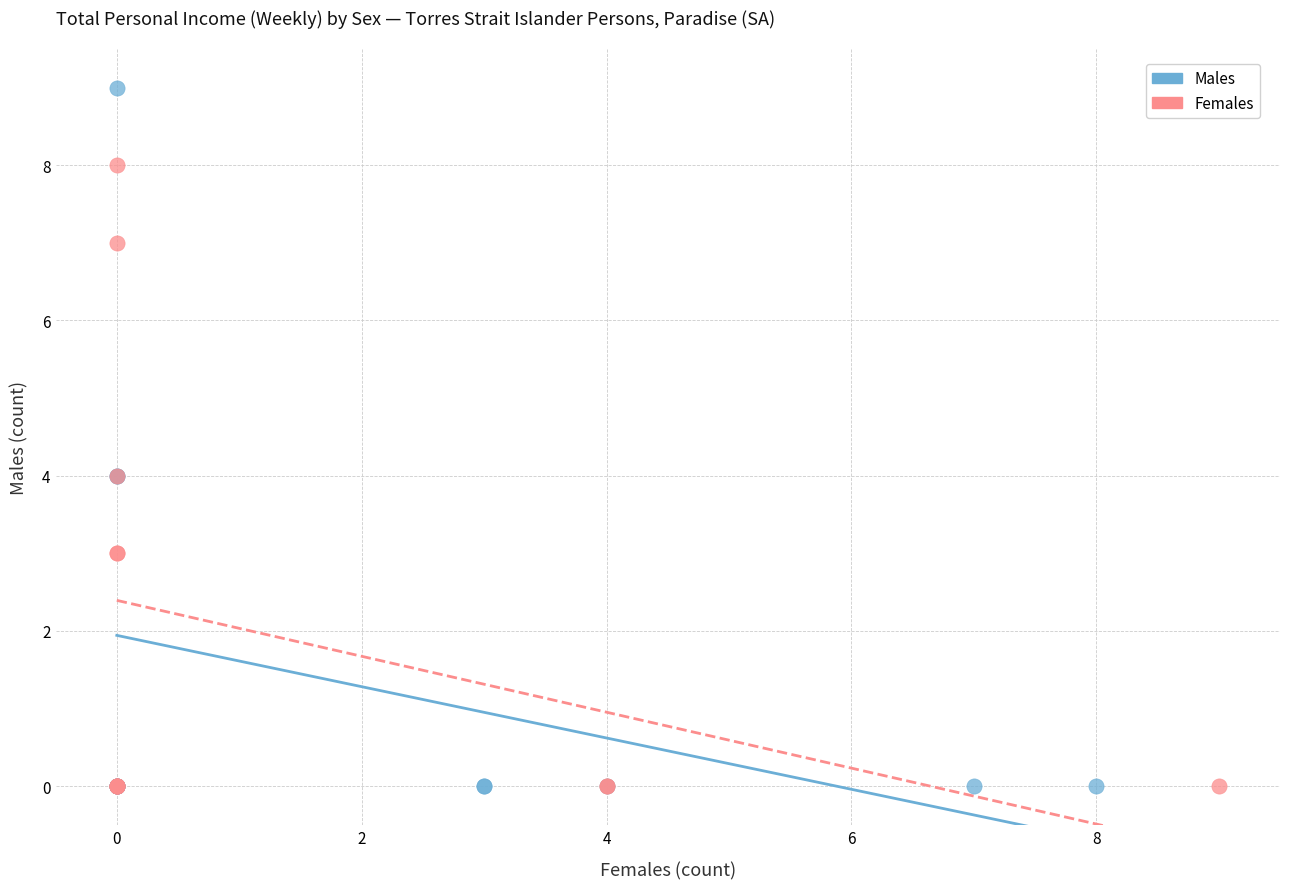

Which series has the largest Y range (max minus min)?

Males